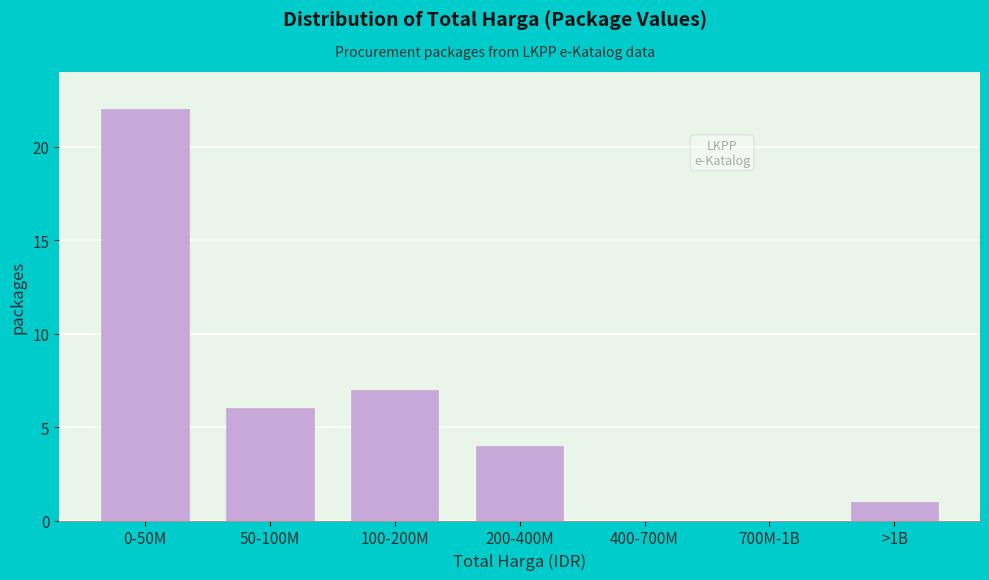

Reading left to right, transcribe all the data shown in this chart.

0-50M=22	50-100M=6	100-200M=7	200-400M=4	400-700M=0	700M-1B=0	>1B=1